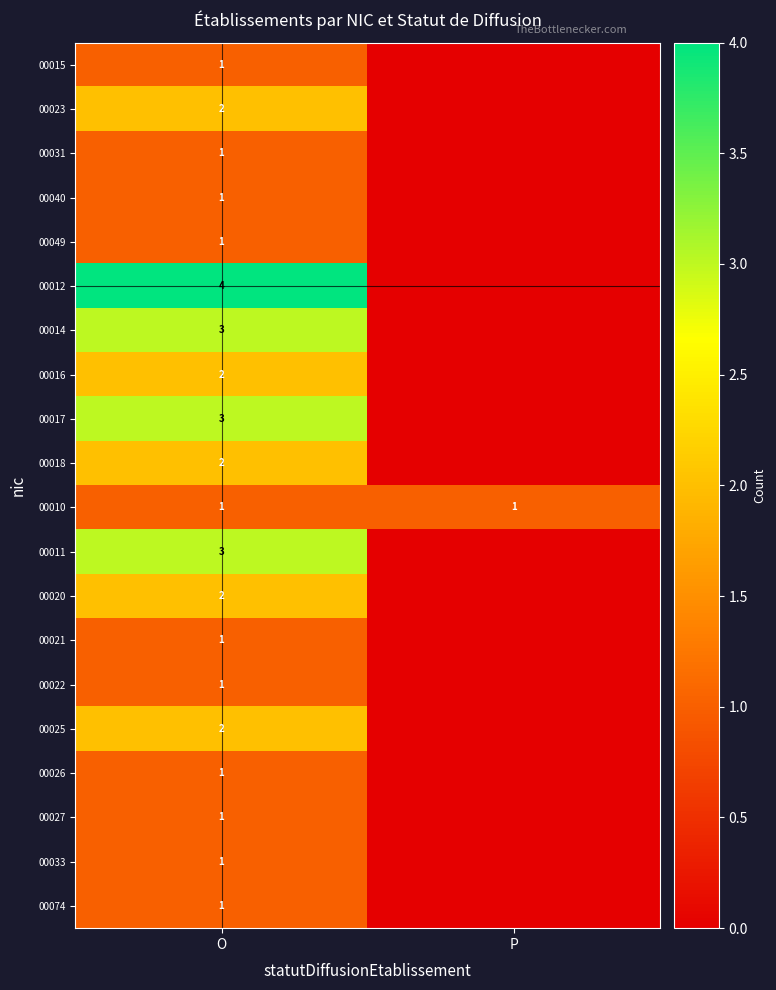

Is it true that 00020 equals 2 at O?

True